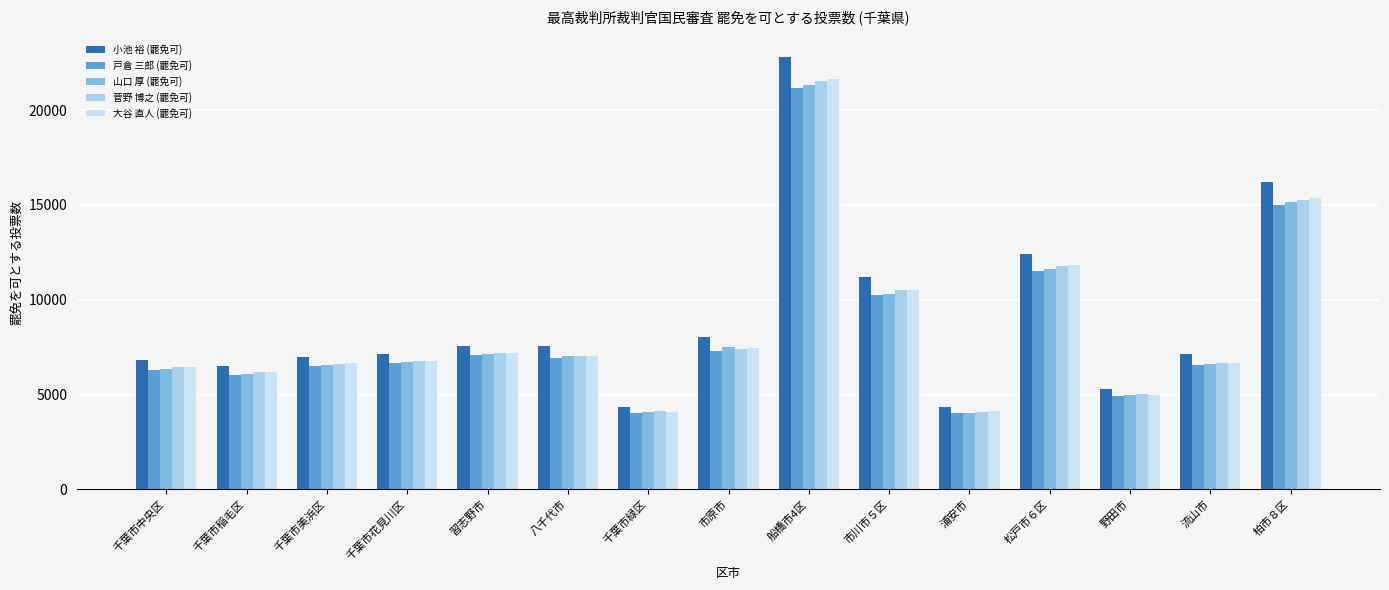

How many series are shown in this chart?

5